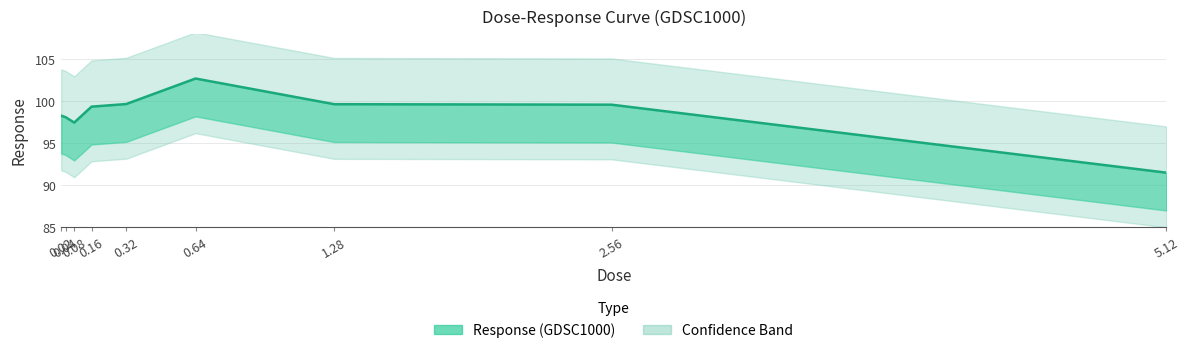

What is the difference between the maximum and minimum values?

11.2